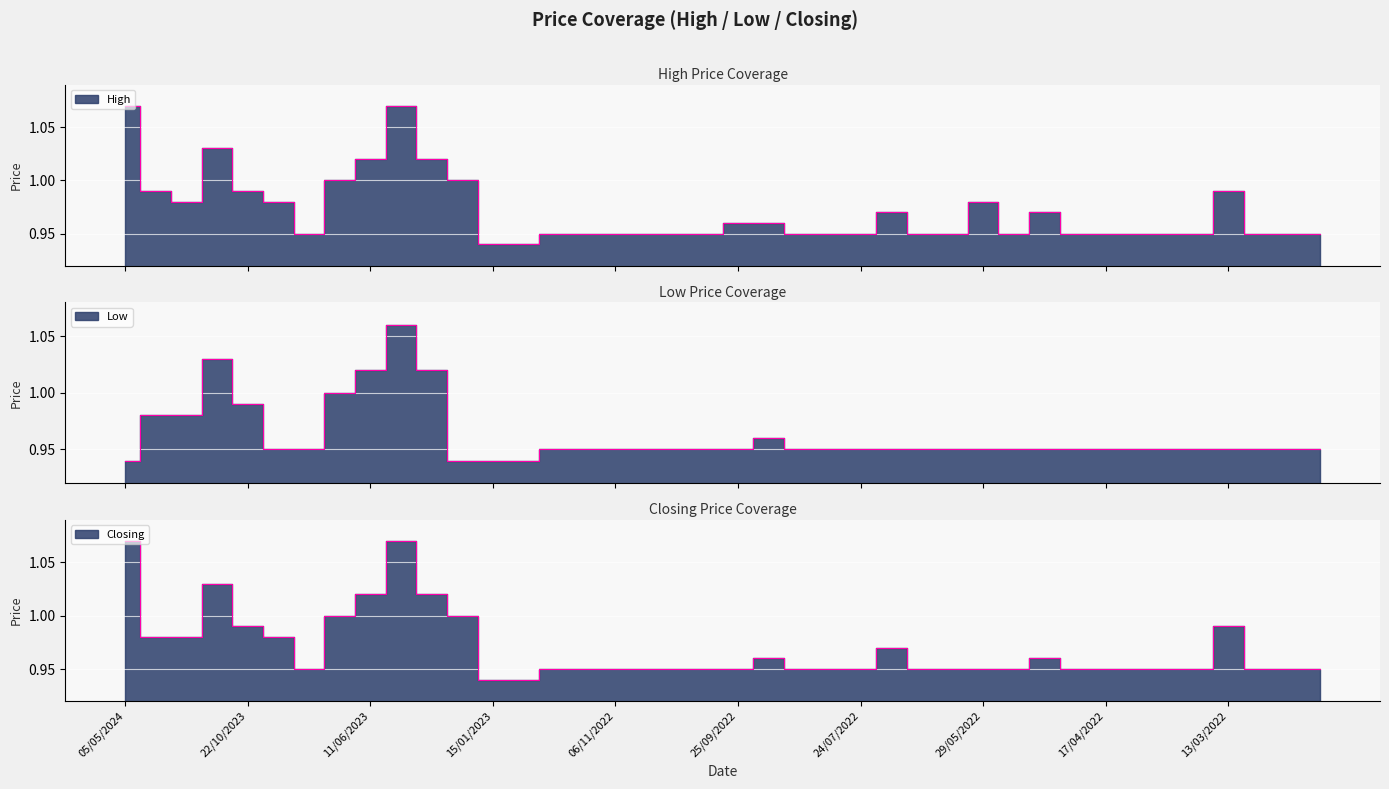

What is the highest value of the High series?

1.1